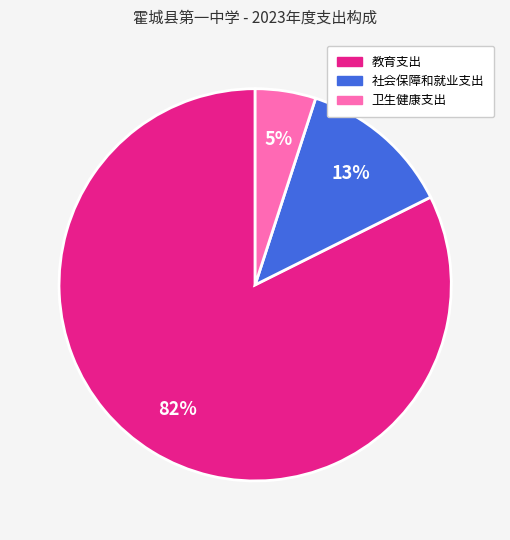

Combined, do 卫生健康支出 and 教育支出 account for over 50%?

Yes